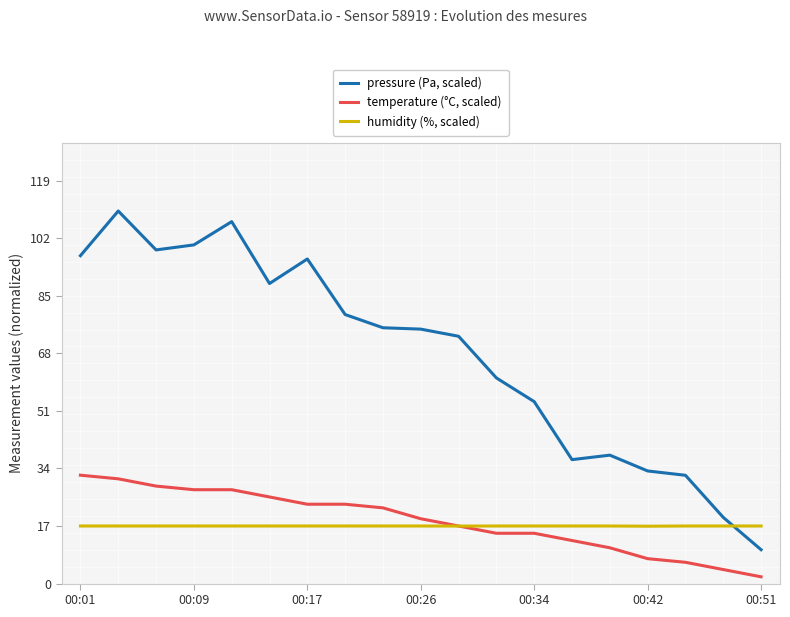

Is this an area chart (filled region under the line)?

No